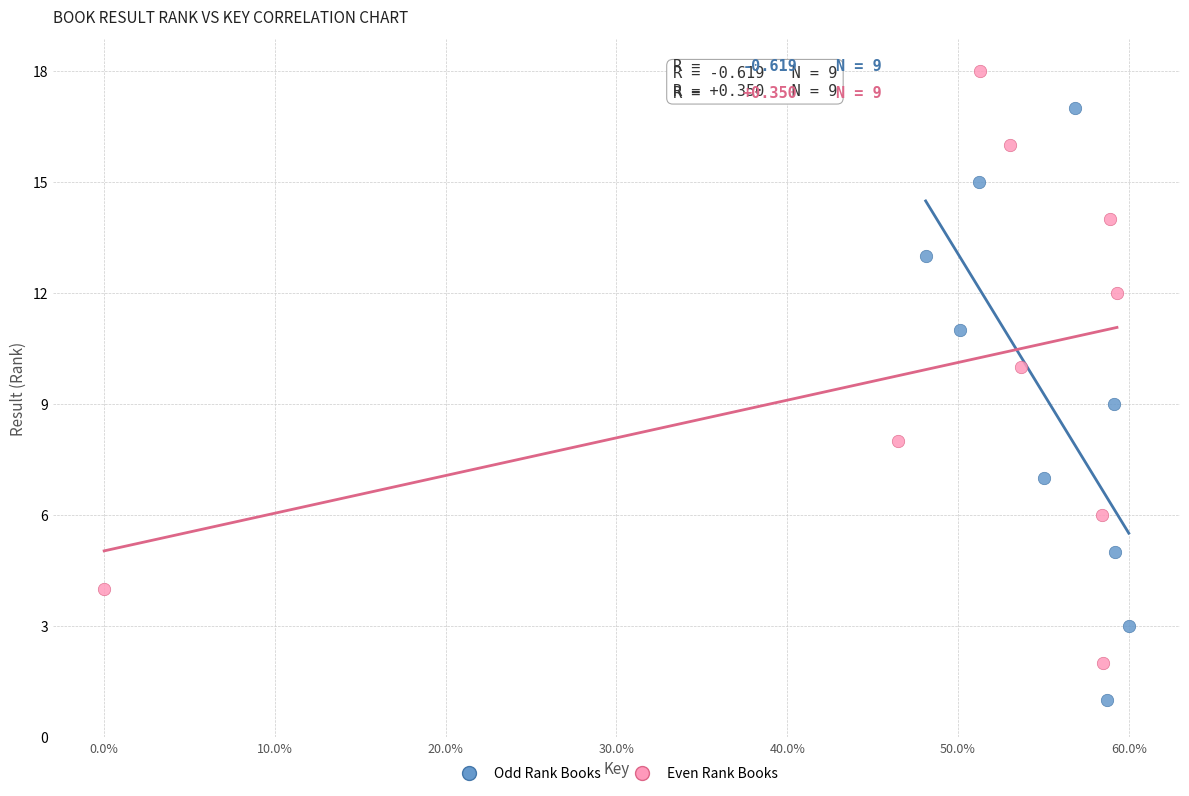

Which series reaches the minimum Y coordinate?

Odd Rank Books